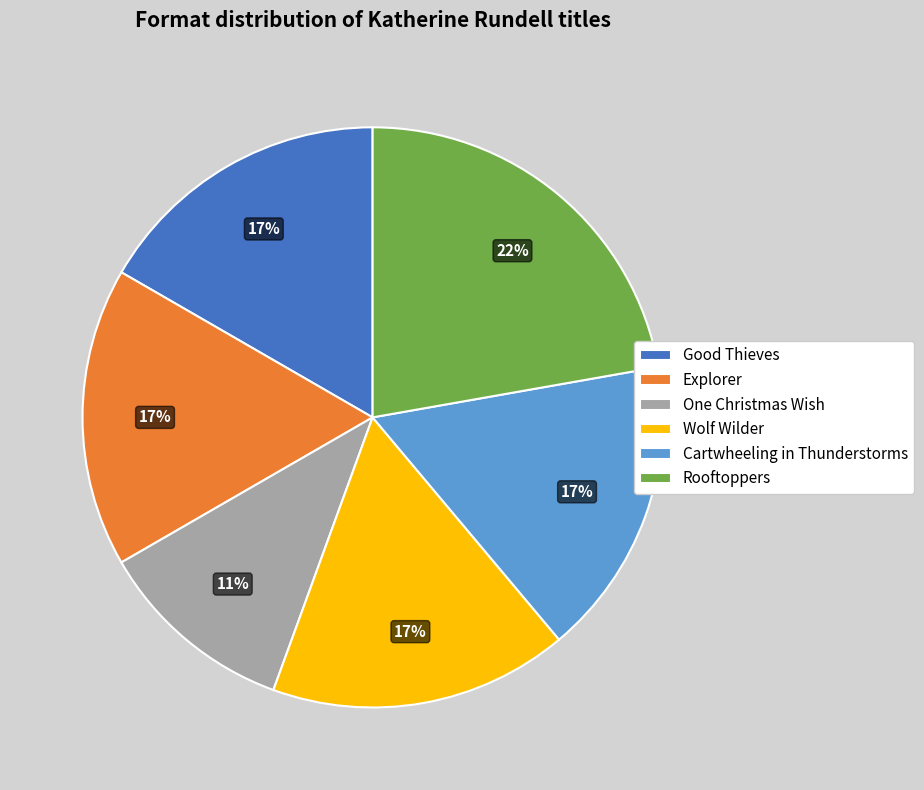

What is the smallest slice in the pie chart?

One Christmas Wish